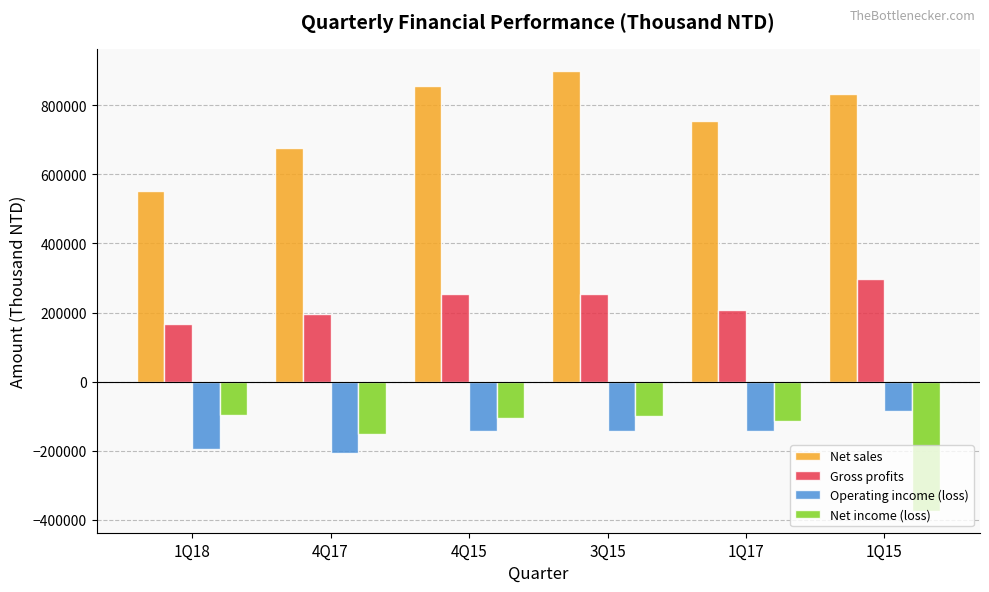

The value of Net sales at 1Q18 is 362042. True or false?

False